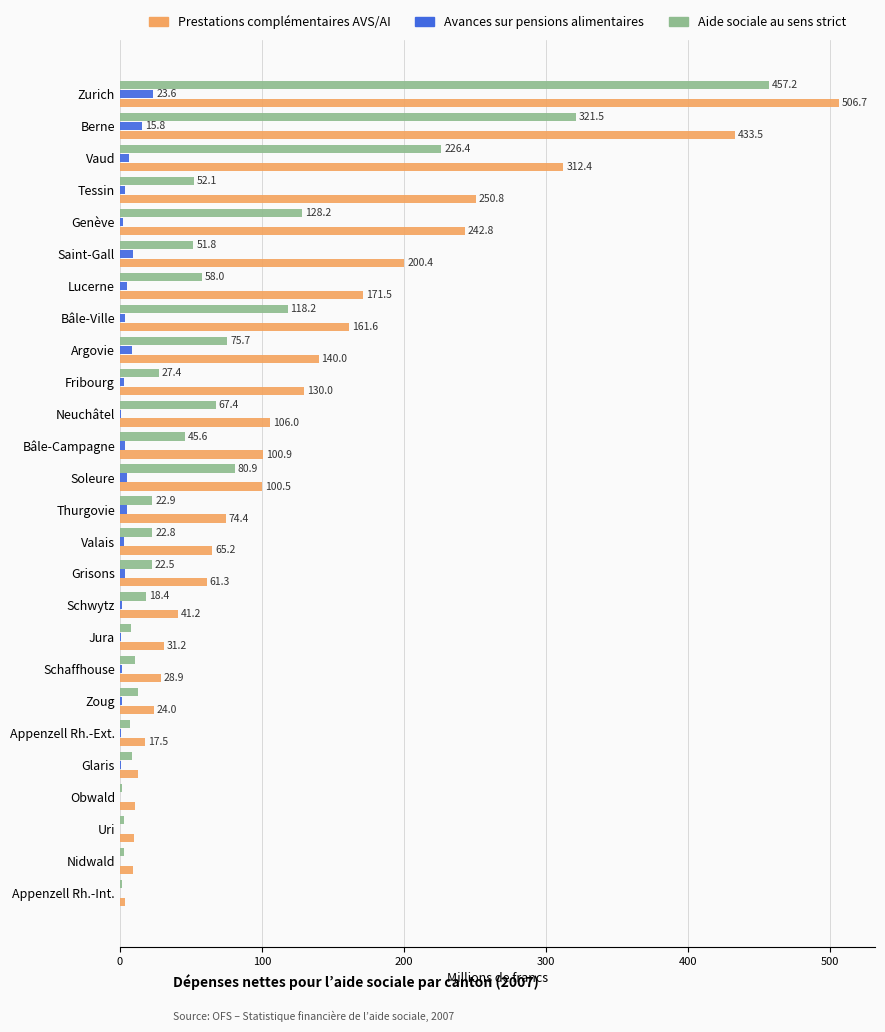

Which series has the largest total across all categories?

Prestations complémentaires AVS/AI